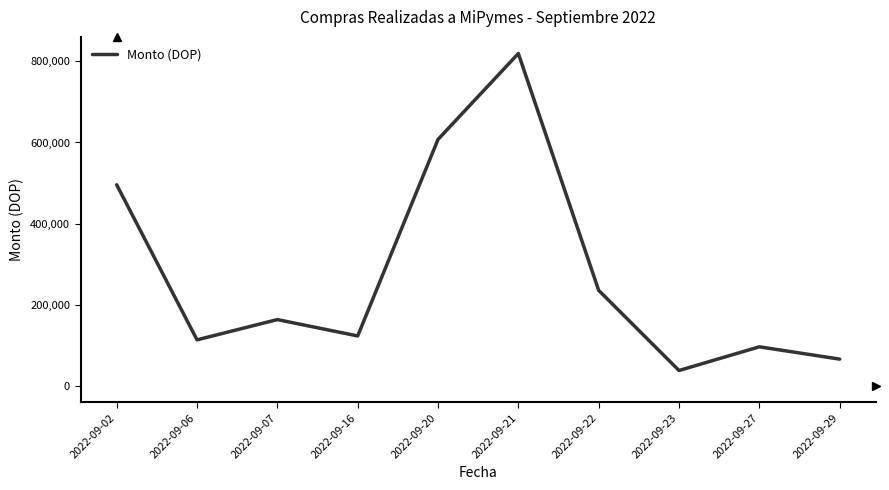

What is the greatest value displayed?

819501.4